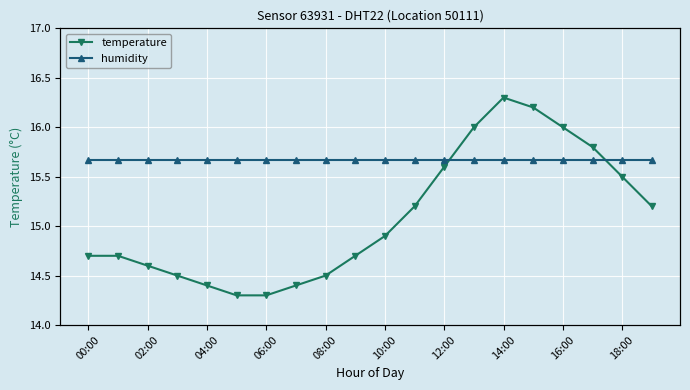

What is the sum of all humidity values?

333.0